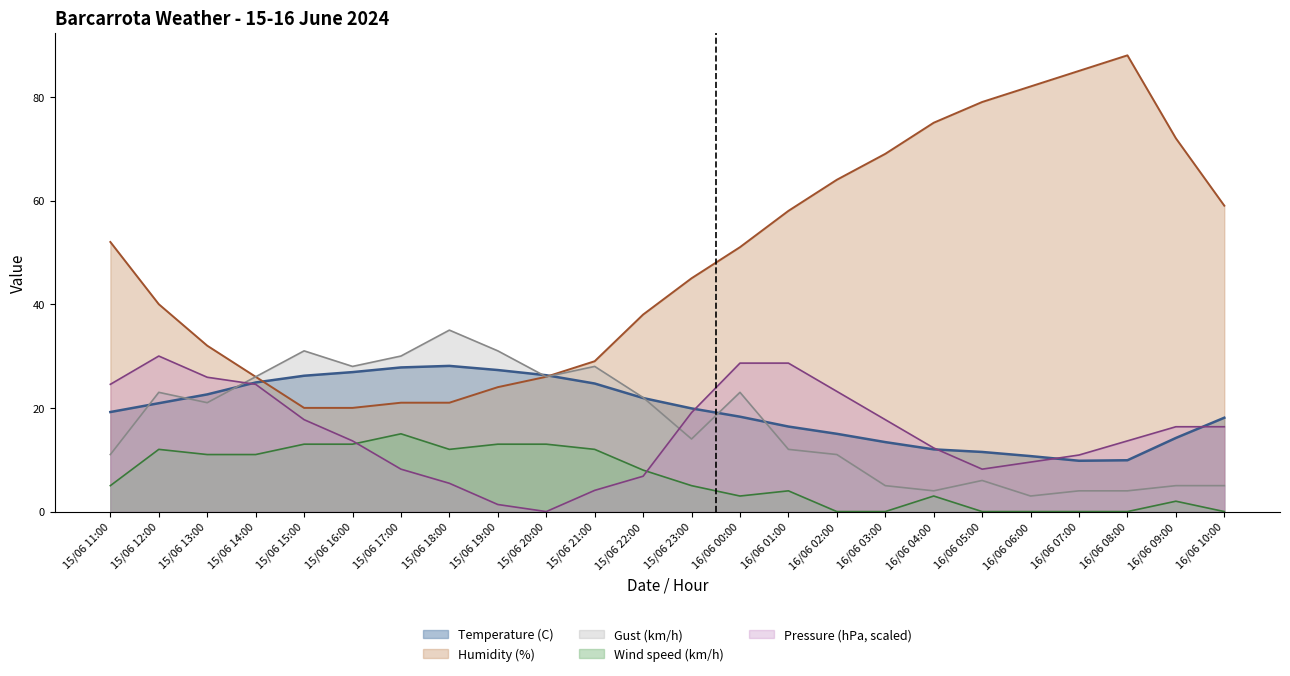

Which category has the lowest value across all series?

15/06 20:00